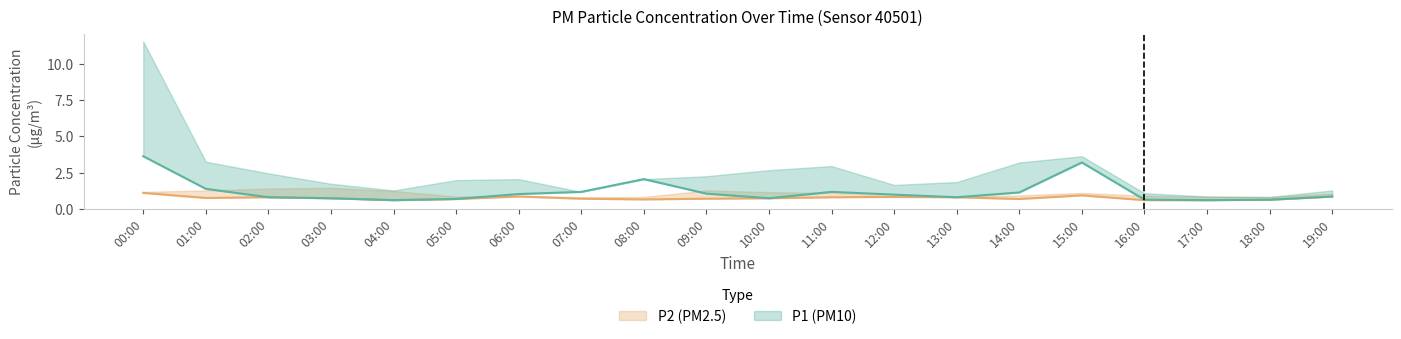

At which category does the chart reach its minimum across all series?

04:00